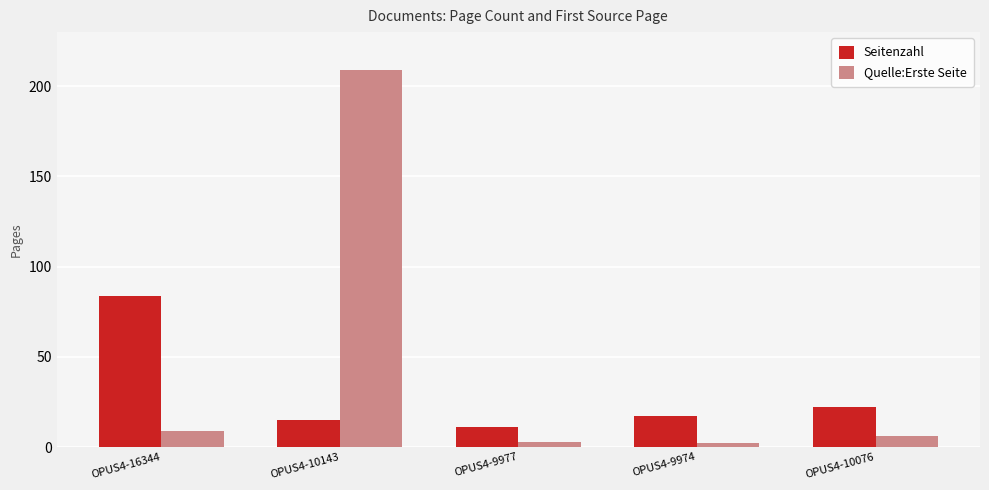

How many values in the Quelle:Erste Seite series are below 6?

2